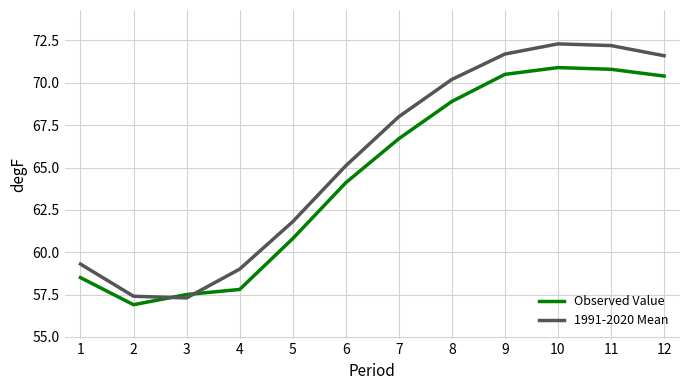

What is the sum of the 1991-2020 Mean values at 11 and 9?

143.9